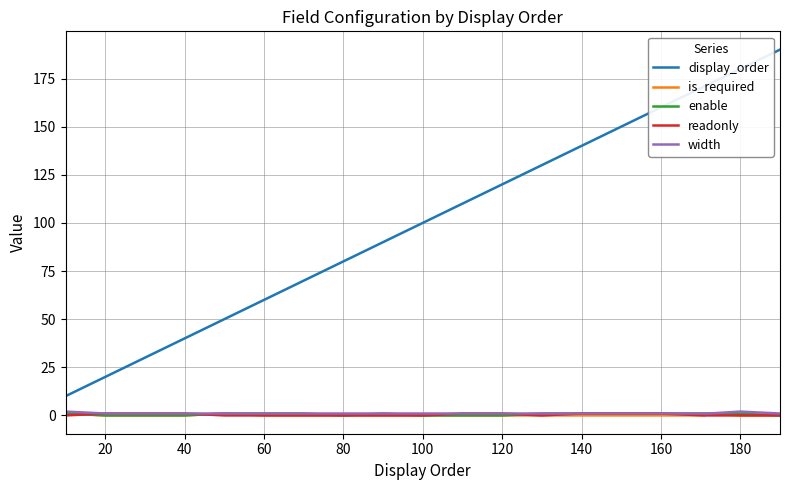

Which series has the largest total across all categories?

display_order